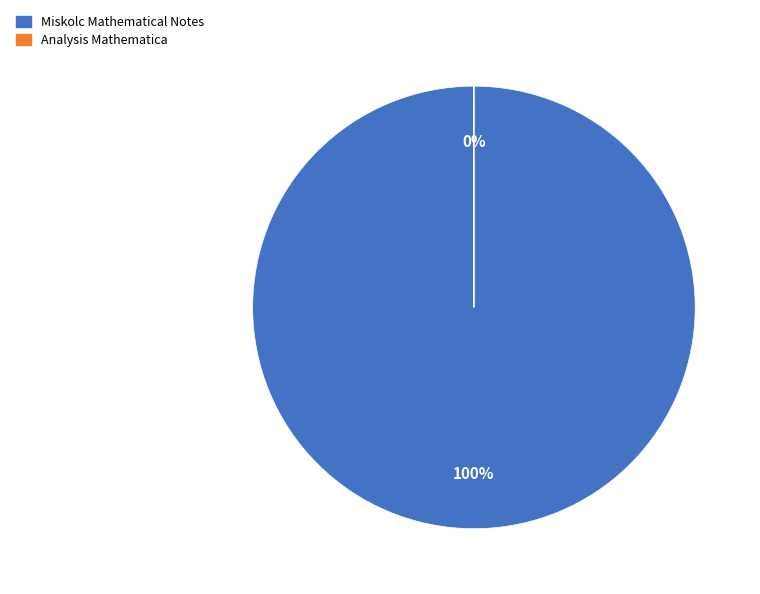

Combined, do Analysis Mathematica and Miskolc Mathematical Notes account for over 50%?

Yes